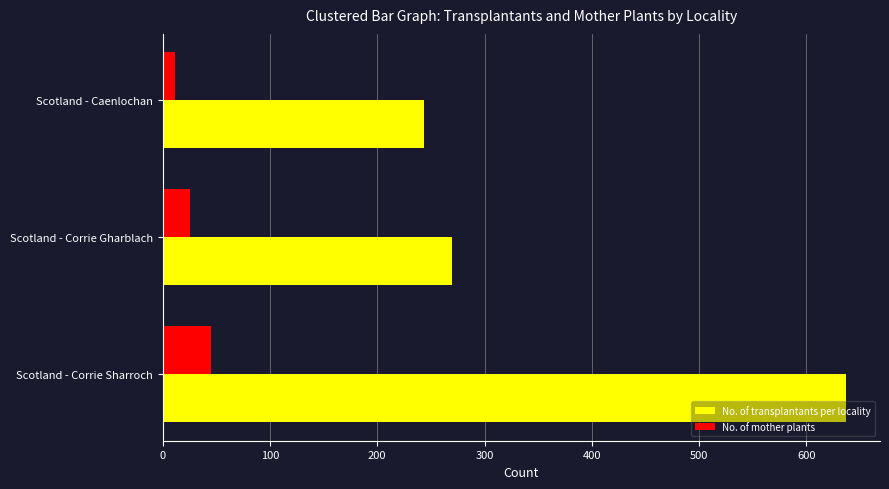

Which series has the largest range (max minus min)?

No. of transplantants per locality